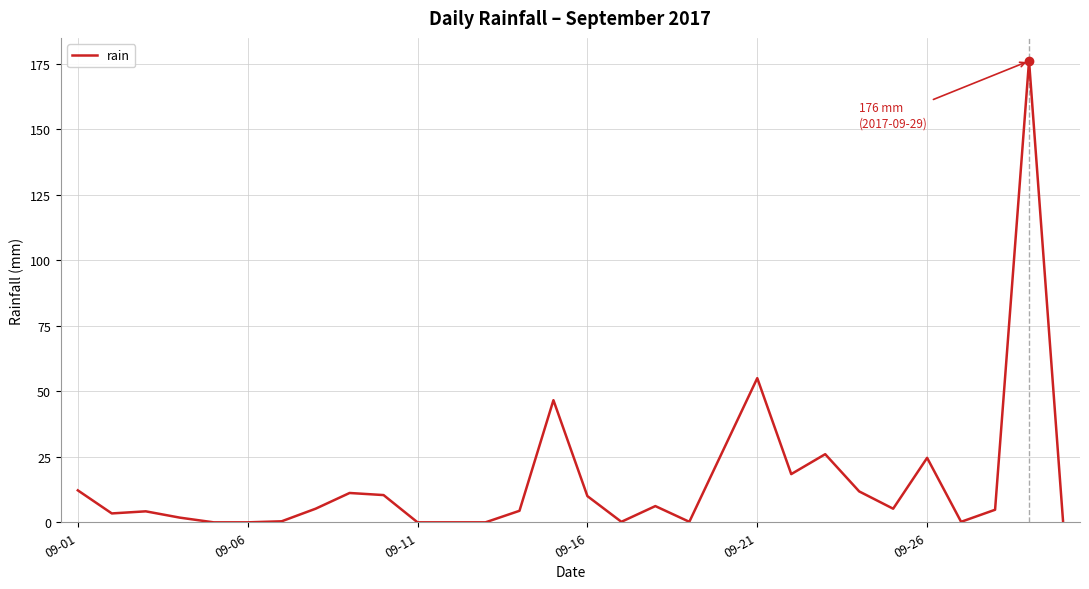

What is the sum of all values?

466.6